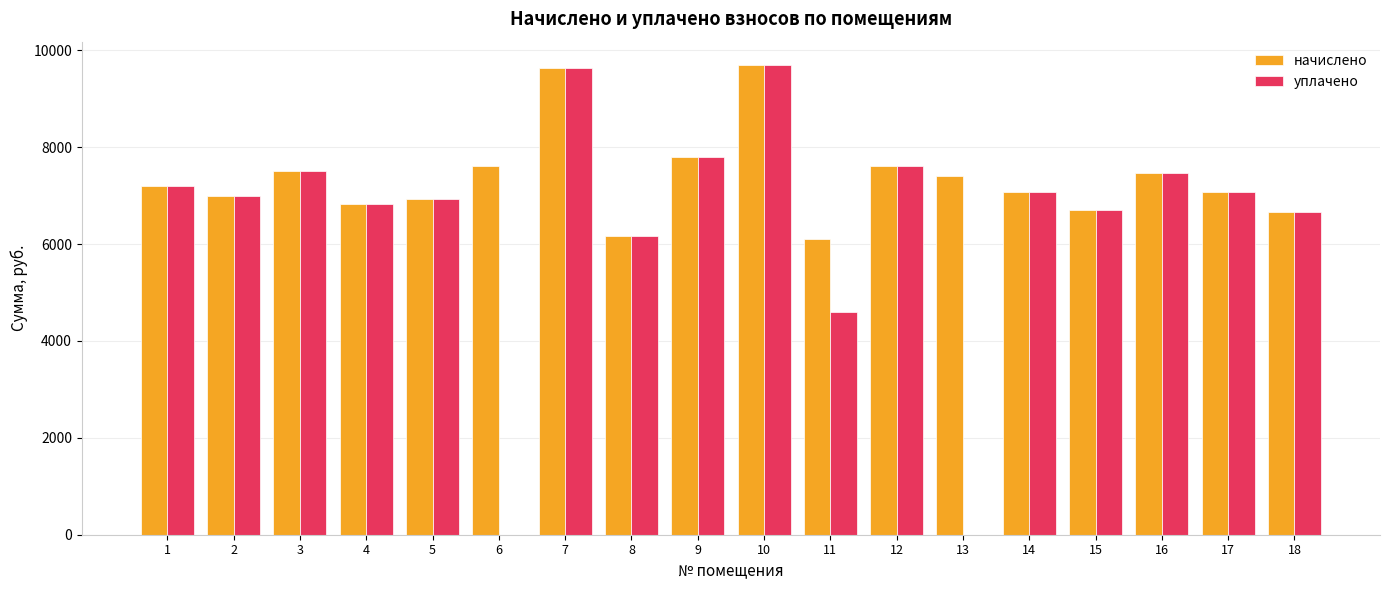

What is the total value across all series at 3?

15022.1